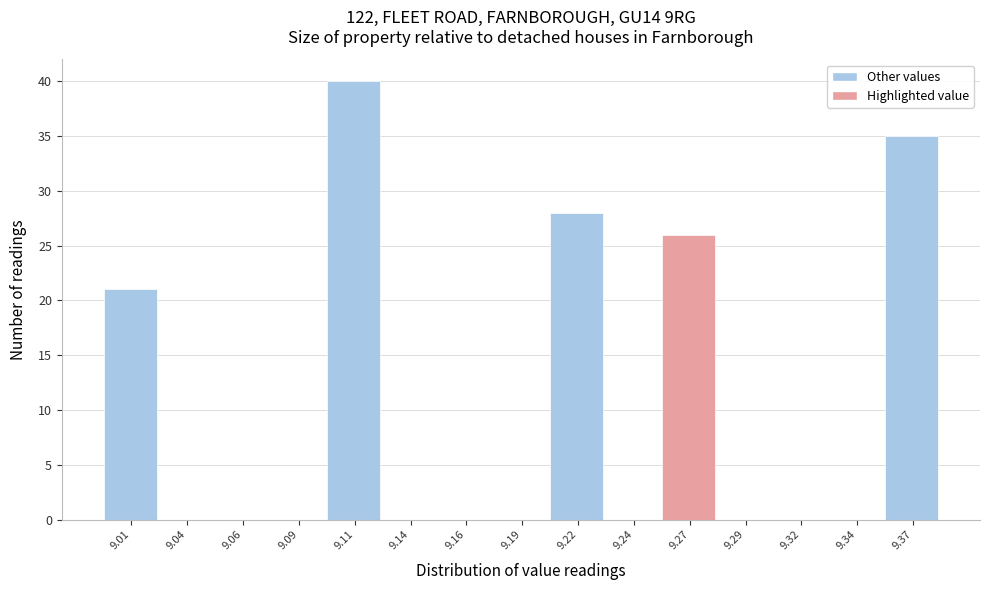

Reading left to right, what are all the values shown in this chart?

9.01=21	9.04=0	9.06=0	9.09=0	9.11=40	9.14=0	9.16=0	9.19=0	9.22=28	9.24=0	9.27=26	9.29=0	9.32=0	9.34=0	9.37=35